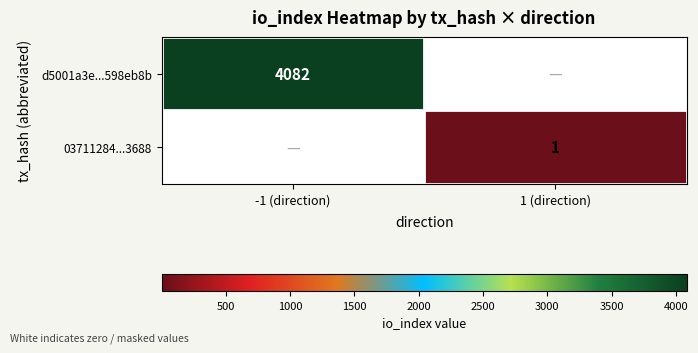

How many distinct data groups are displayed?

2